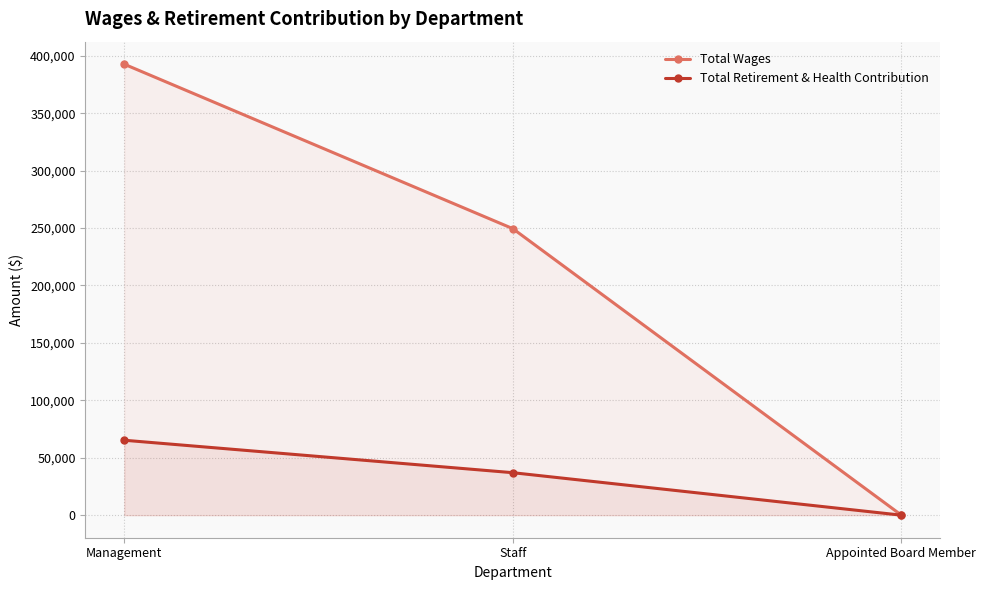

What is the approximate value of Total Retirement & Health Contribution at Management?

65253